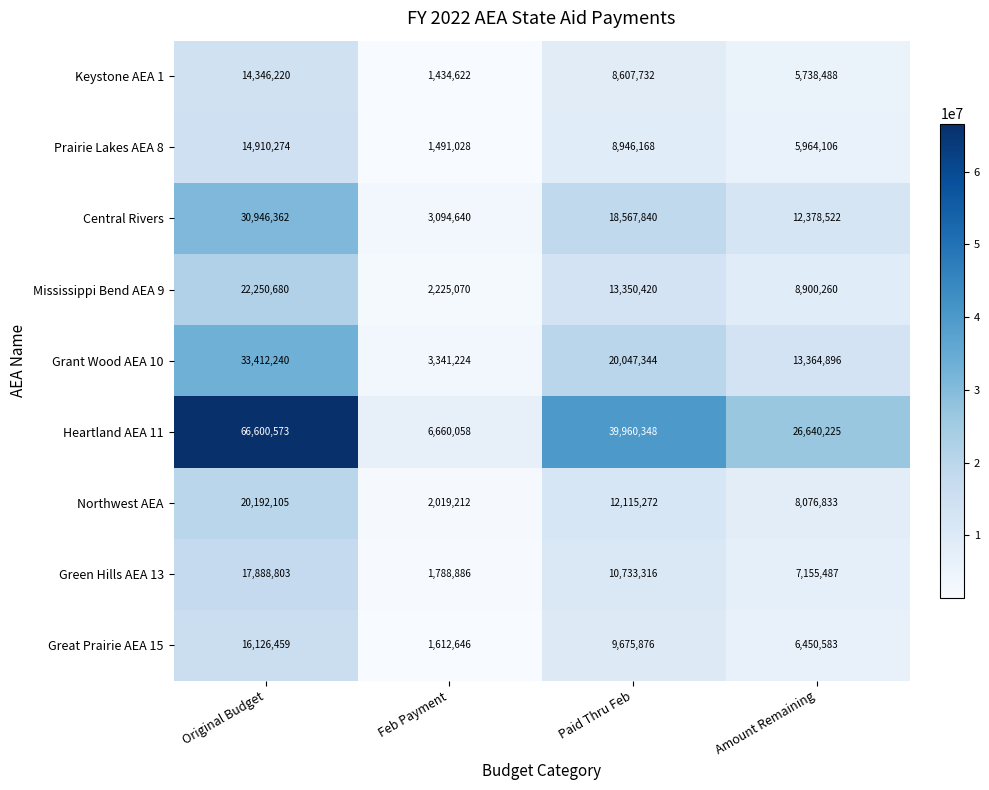

Is the value of Grant Wood AEA 10 at Feb Payment greater than the value of Central Rivers at Amount Remaining?

No